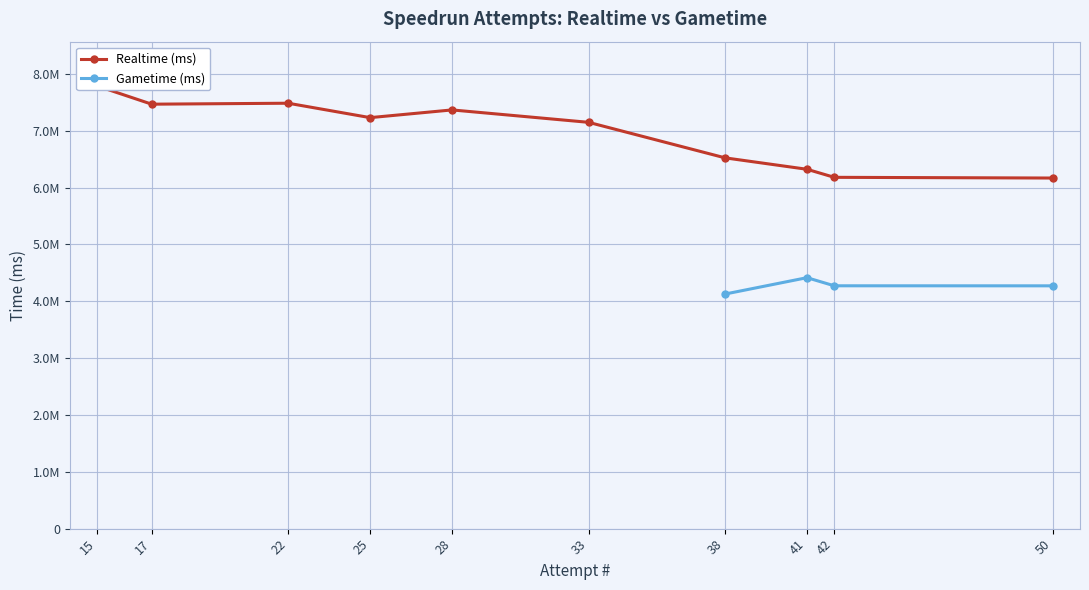

Is it true that the value at 22 is 10921067?

False